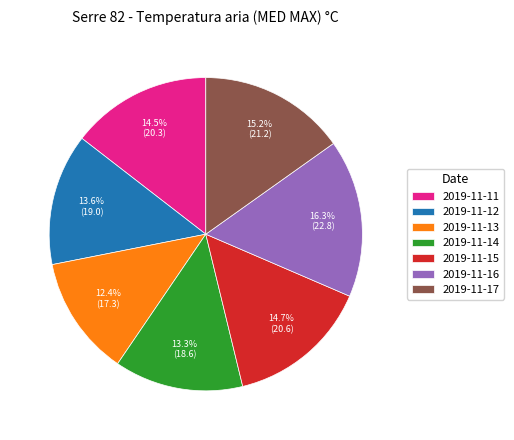

Count the number of slices in the pie.

7